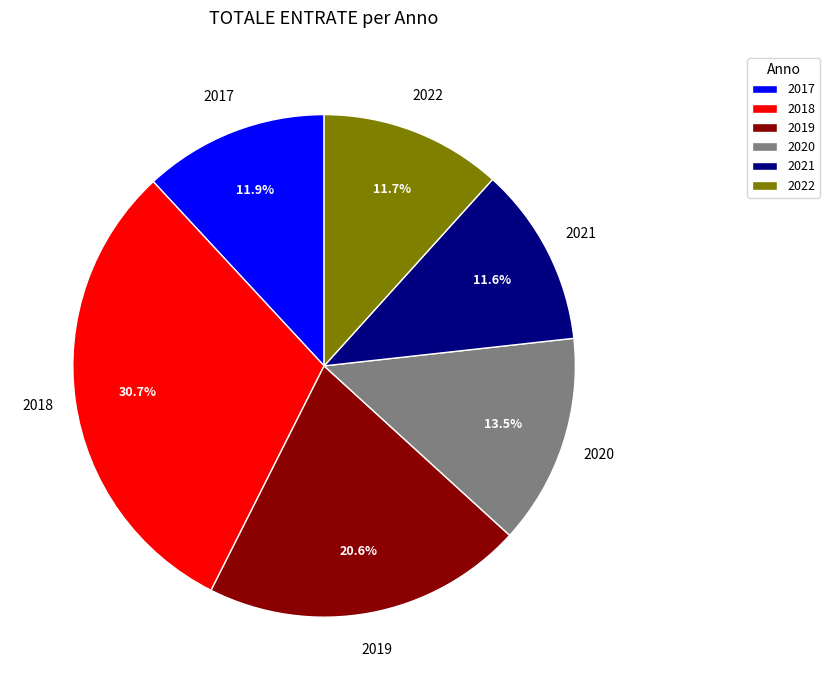

Does 2017 account for over 50% of the chart?

No